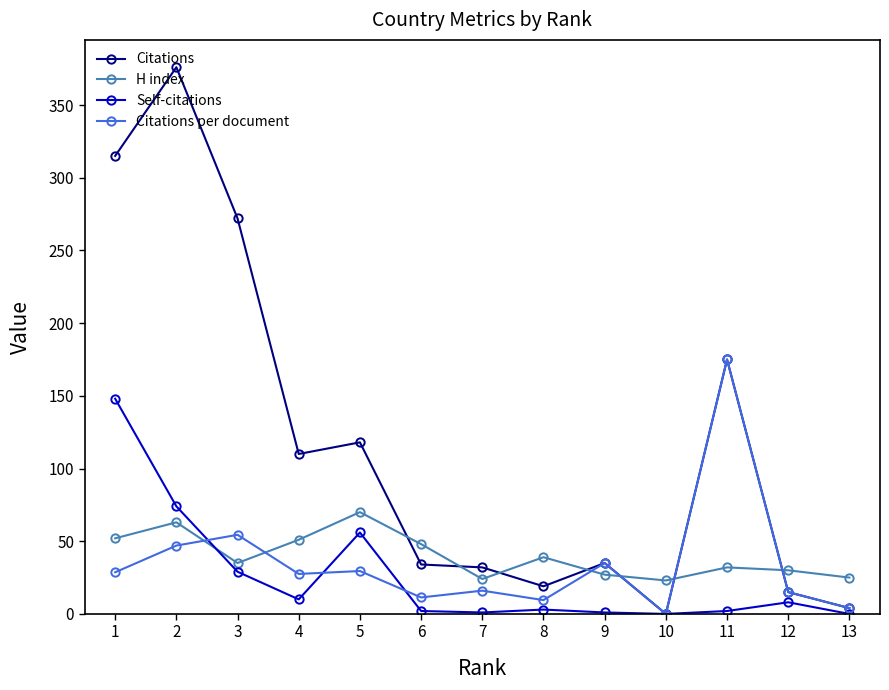

True or false: H index has a value of 47.1 at 12.

False